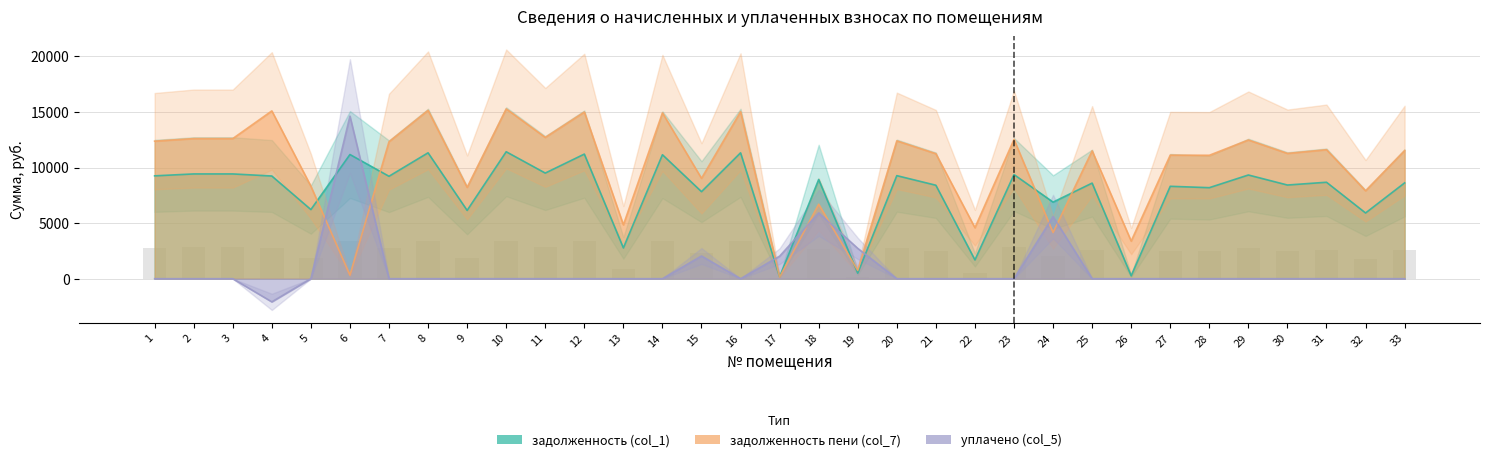

At which label is задолженность (col_1) closest to 5795?

32